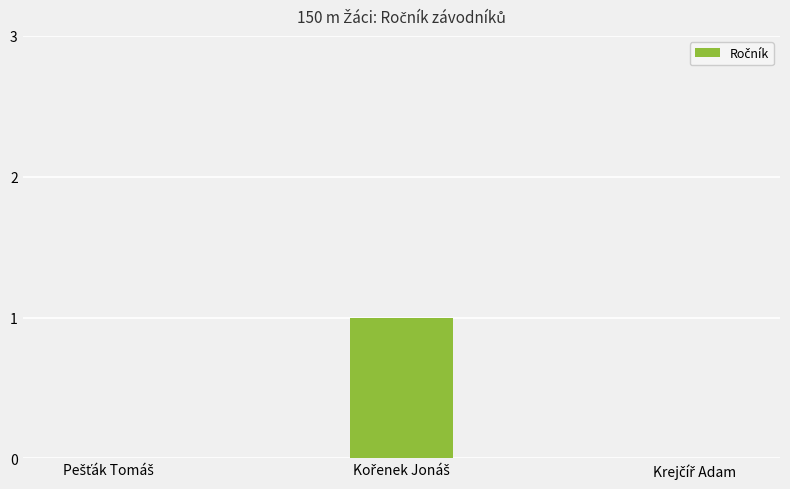

What is the sum of all values?

1